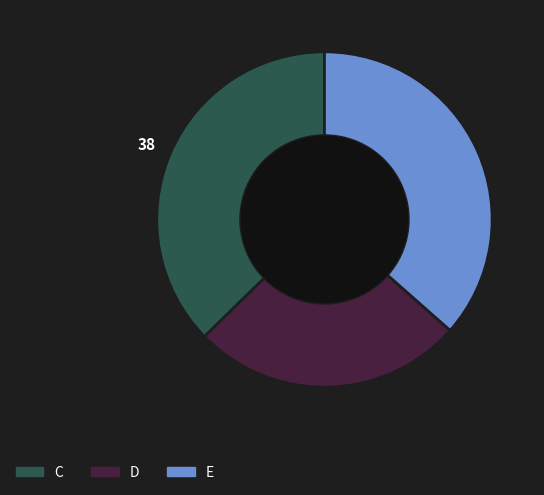

Does E represent more than half of the total?

No